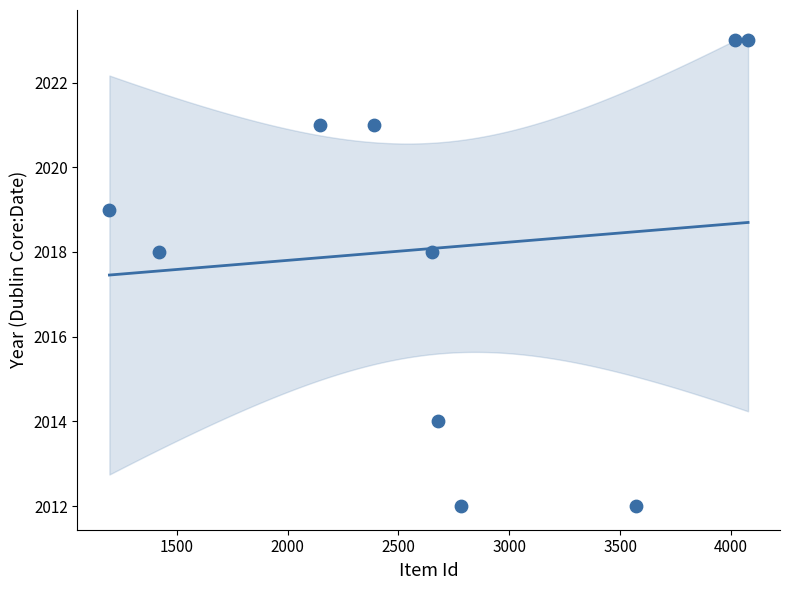

What is the average X value?

2693